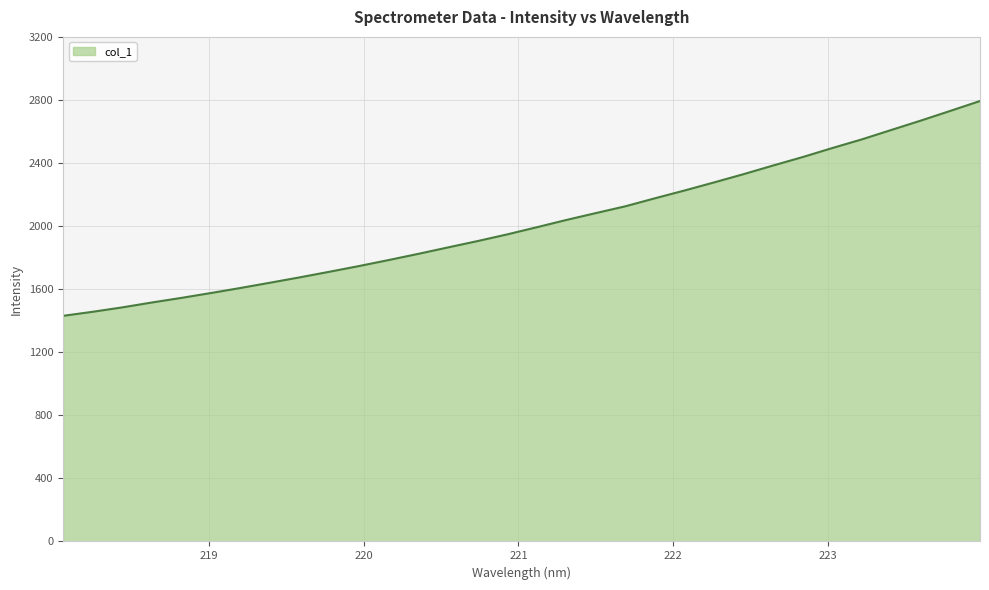

What is the minimum value shown in the chart?

1430.8